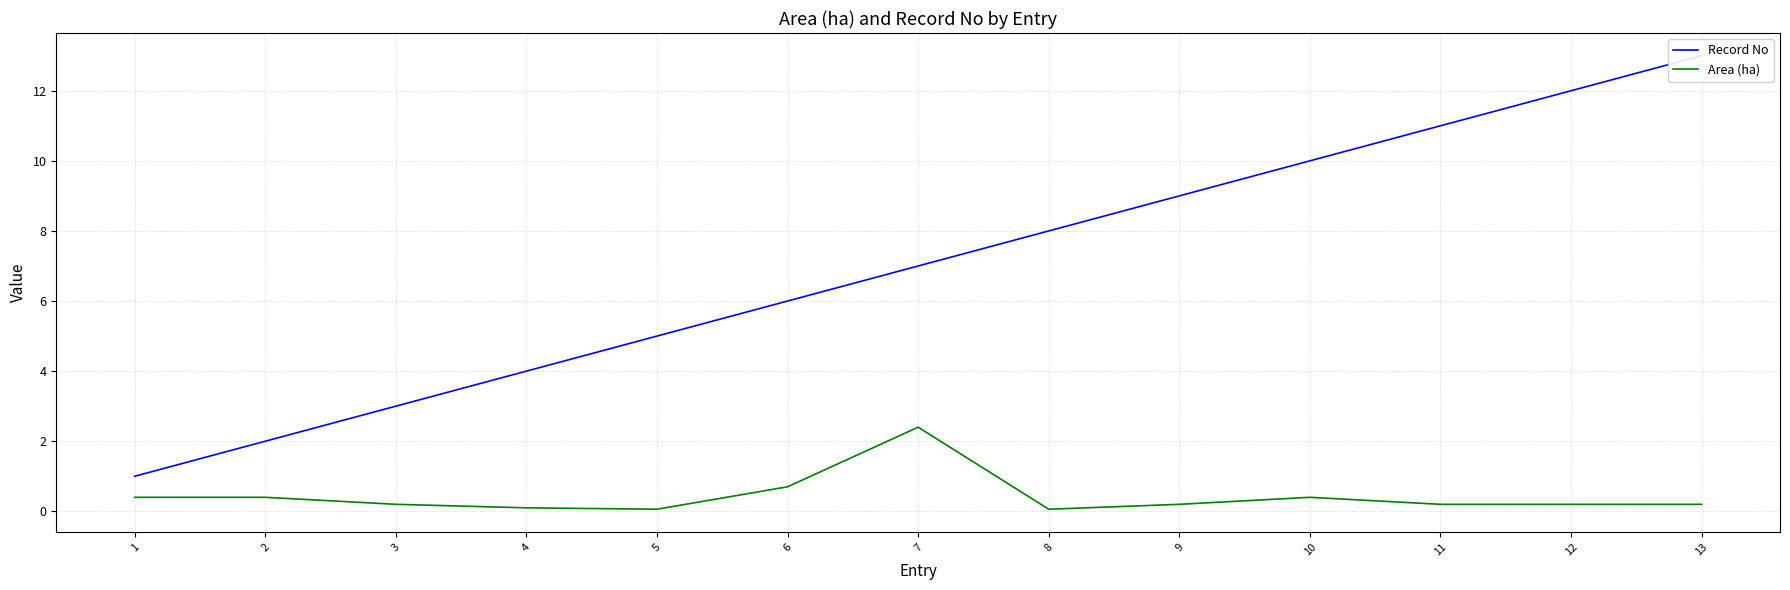

What is the spread (max minus min) of values at 10?

9.6